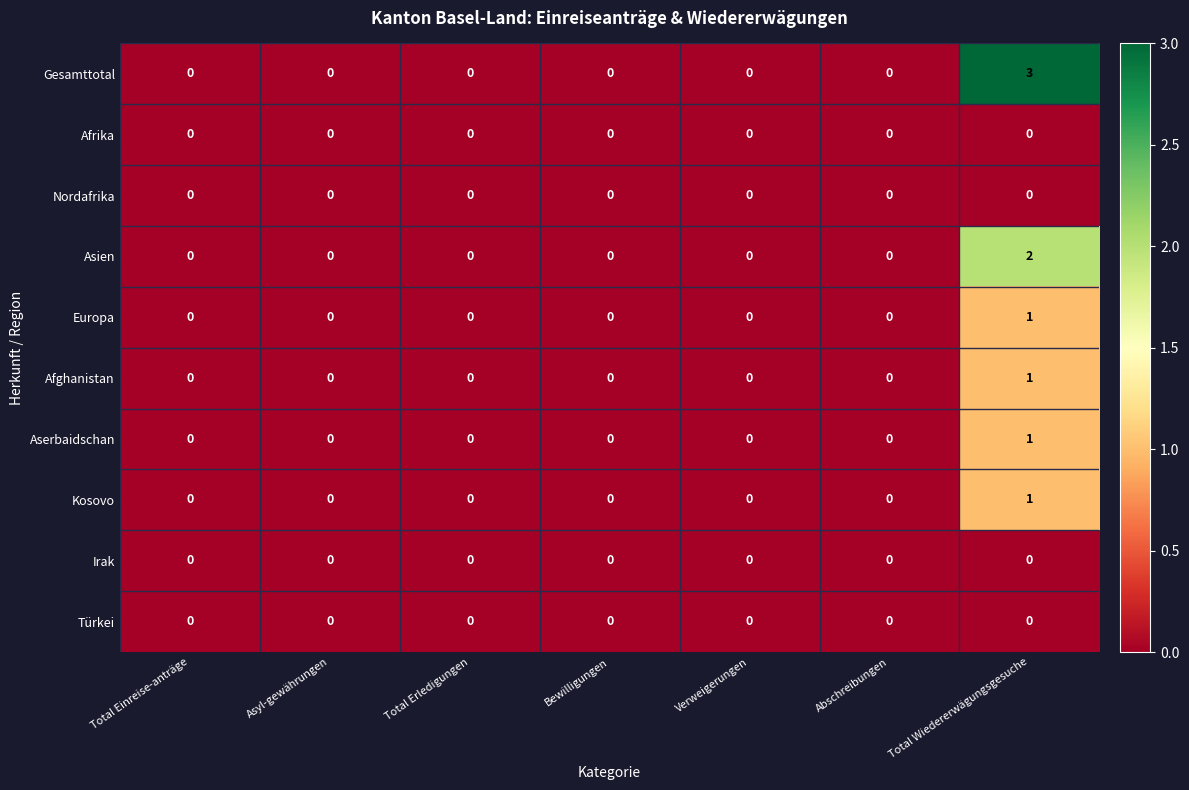

The Aserbaidschan series shows 0 at Verweigerungen. True or false?

True